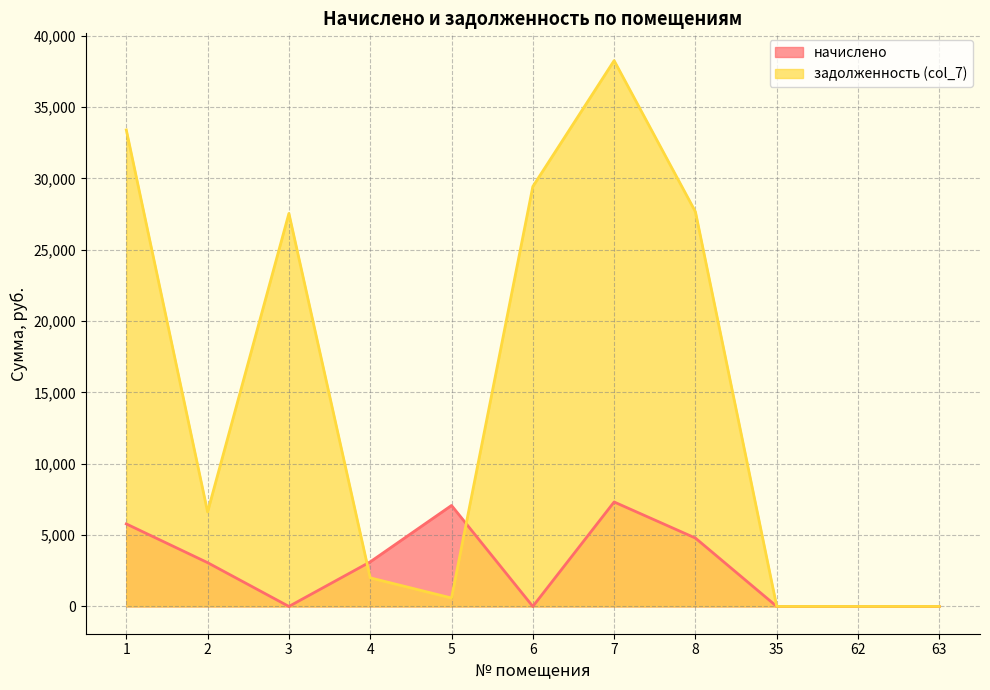

Count the number of data series in this chart.

2